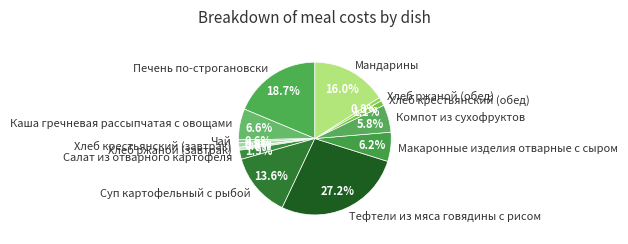

Is it true that Салат из отварного картофеля is 2% of the pie?

True